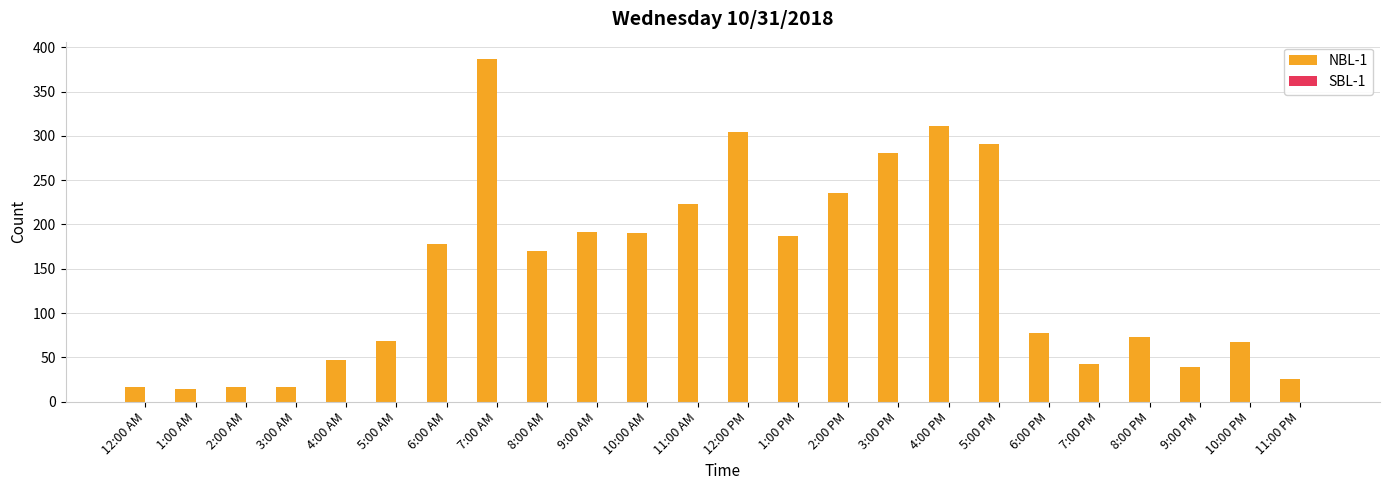

What position from the left is 8:00 PM?

21